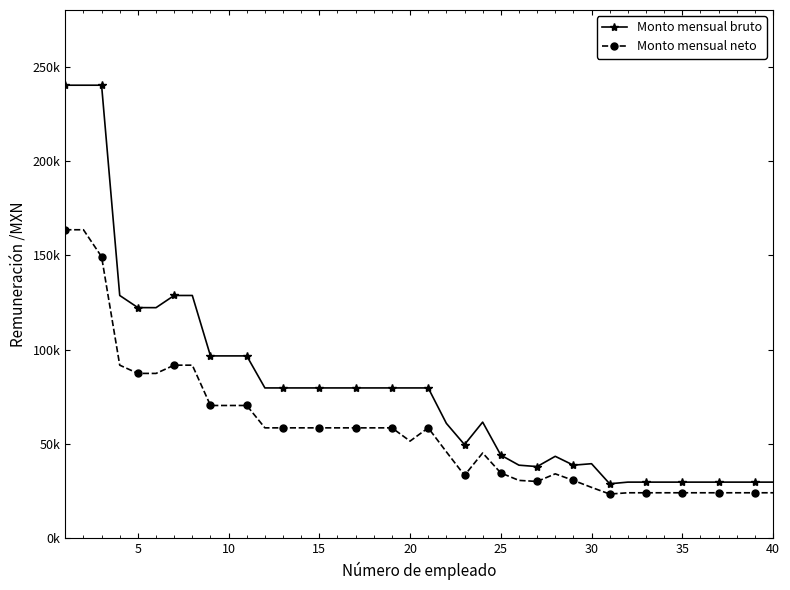

List the series in order of their overall mean, highest first.

Monto mensual bruto, Monto mensual neto